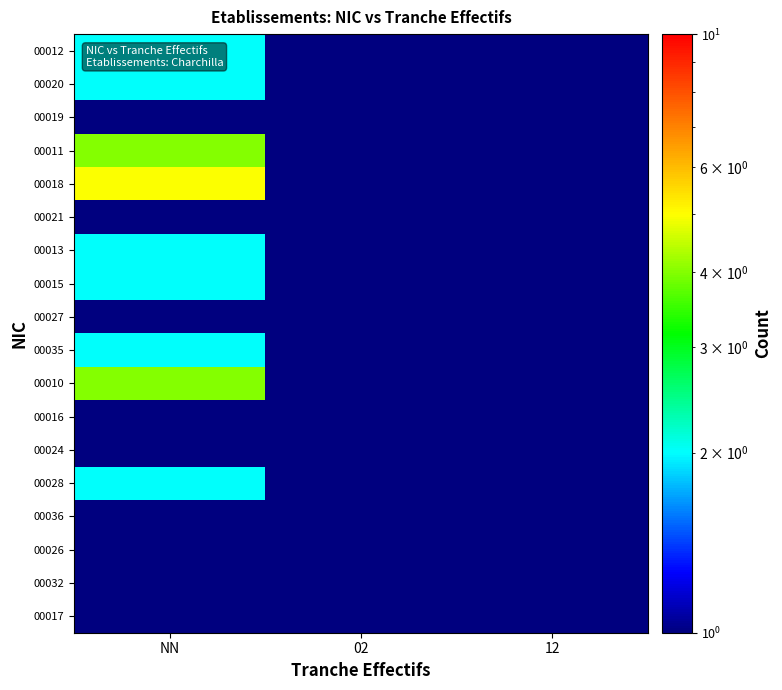

Reading left to right, list all the values displayed in this chart.

00012: NN=2.0	02=1.0	12=1.0
00020: NN=2.0	02=1.0	12=0.5
00019: NN=1.0	02=0.5	12=0.5
00011: NN=4.0	02=1.0	12=0.5
00018: NN=5.0	02=0.5	12=1.0
00021: NN=1.0	02=0.5	12=0.5
00013: NN=2.0	02=0.5	12=0.5
00015: NN=2.0	02=0.5	12=0.5
00027: NN=0.5	02=0.5	12=1.0
00035: NN=2.0	02=0.5	12=0.5
00010: NN=4.0	02=0.5	12=0.5
00016: NN=1.0	02=0.5	12=0.5
00024: NN=1.0	02=0.5	12=0.5
00028: NN=2.0	02=1.0	12=0.5
00036: NN=0.5	02=1.0	12=0.5
00026: NN=1.0	02=0.5	12=0.5
00032: NN=1.0	02=0.5	12=0.5
00017: NN=1.0	02=0.5	12=0.5